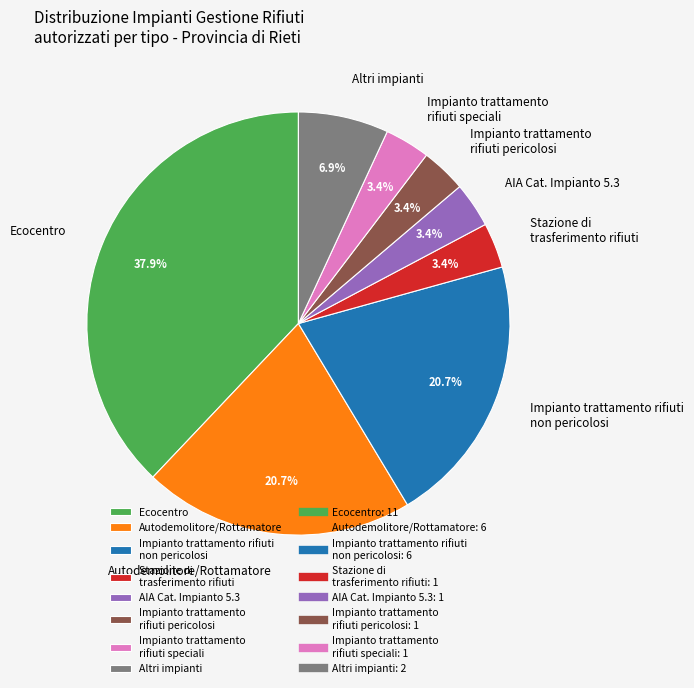

What is the largest slice in the pie chart?

Ecocentro